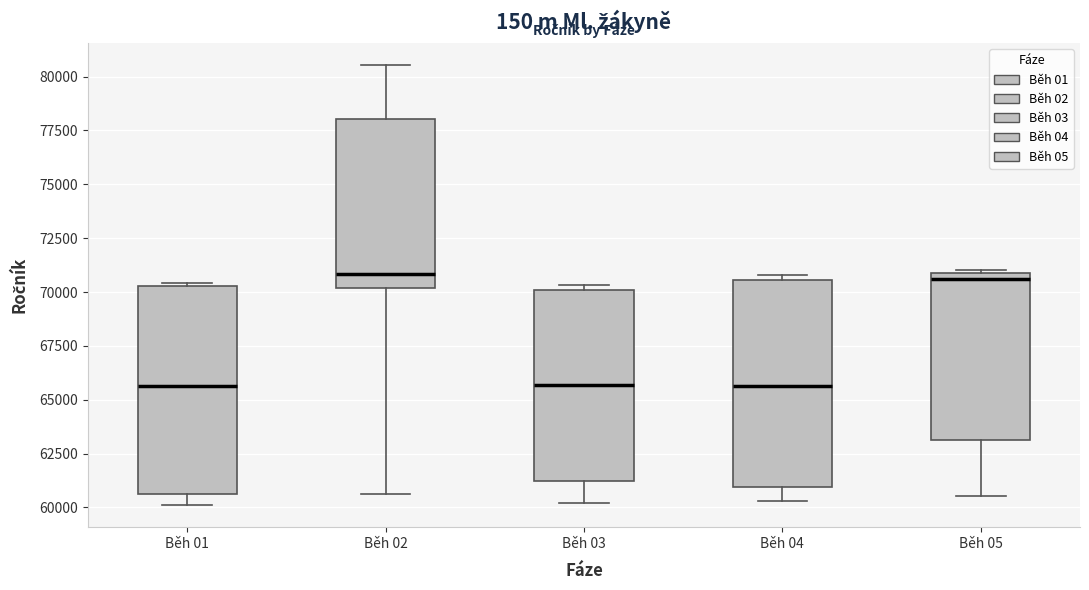

Where is the lower edge of the box for Běh 05 on the y-axis? The values are not printed on the chart, so give them approximately, as read against the axis.

63000